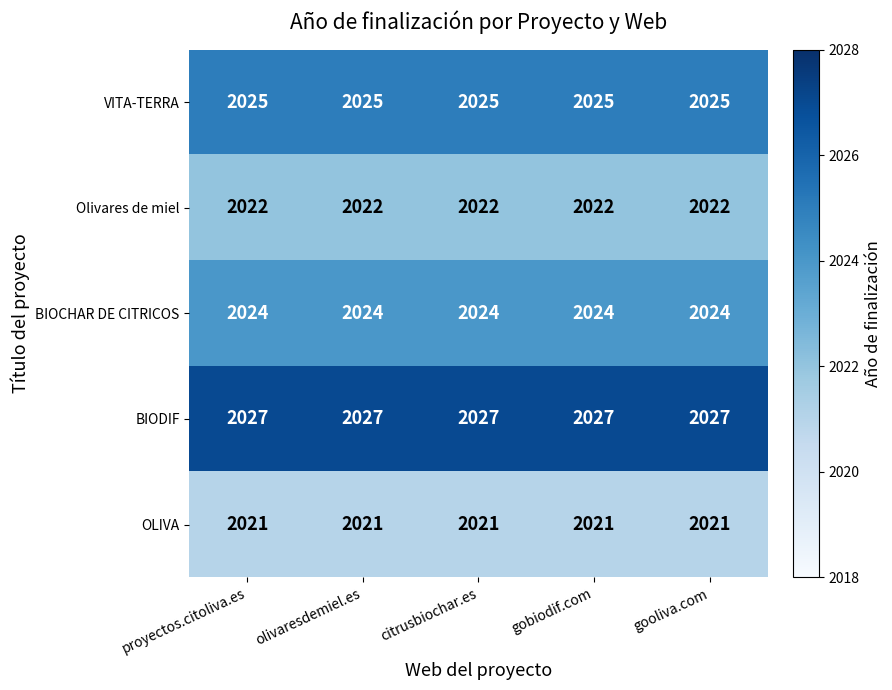

List the series in order of their overall mean, lowest first.

OLIVA, Olivares de miel, BIOCHAR DE CITRICOS, VITA-TERRA, BIODIF